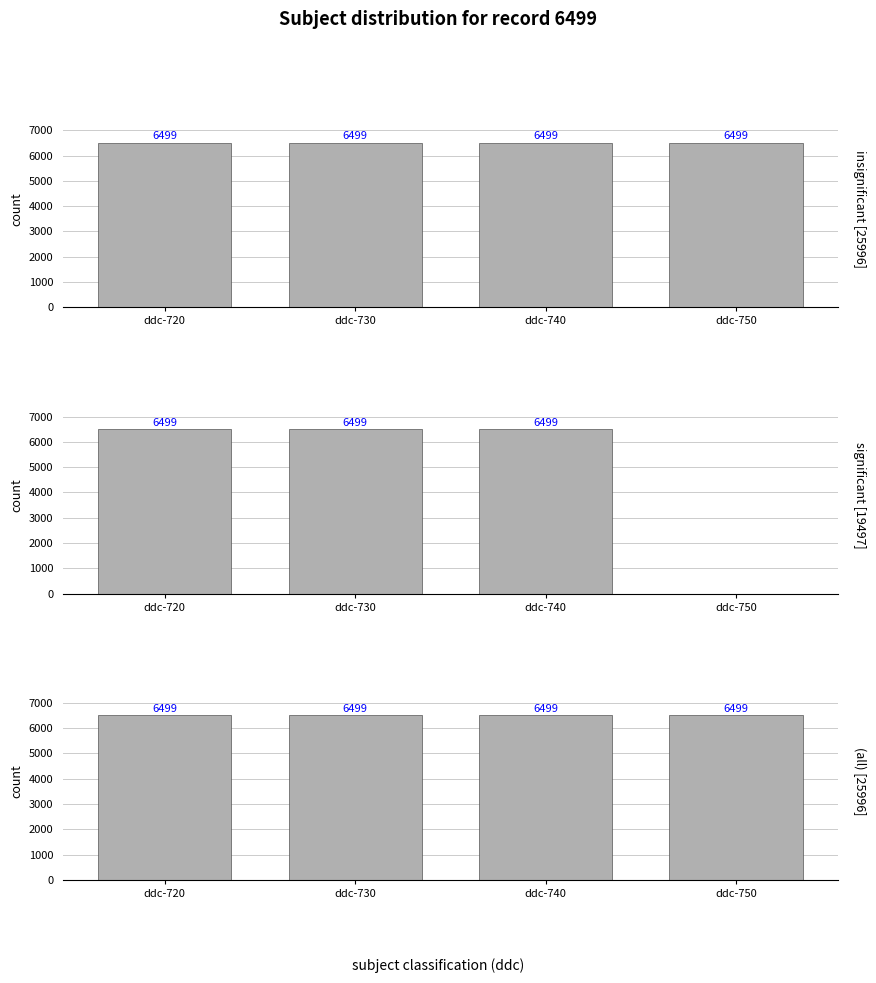

True or false: (all) has a value of 6499 at ddc-730.

True